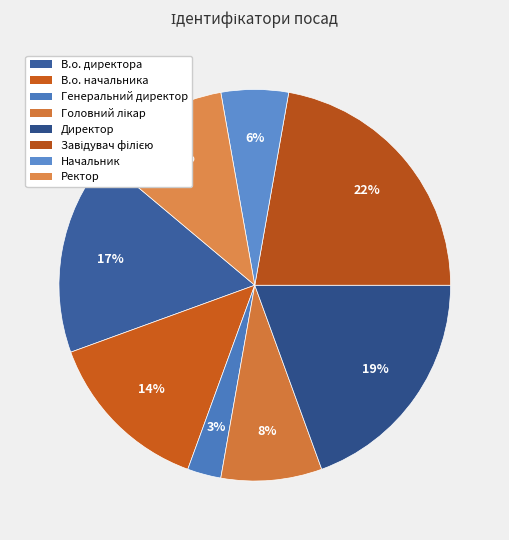

To the nearest percent, what is the average slice percentage?

12%